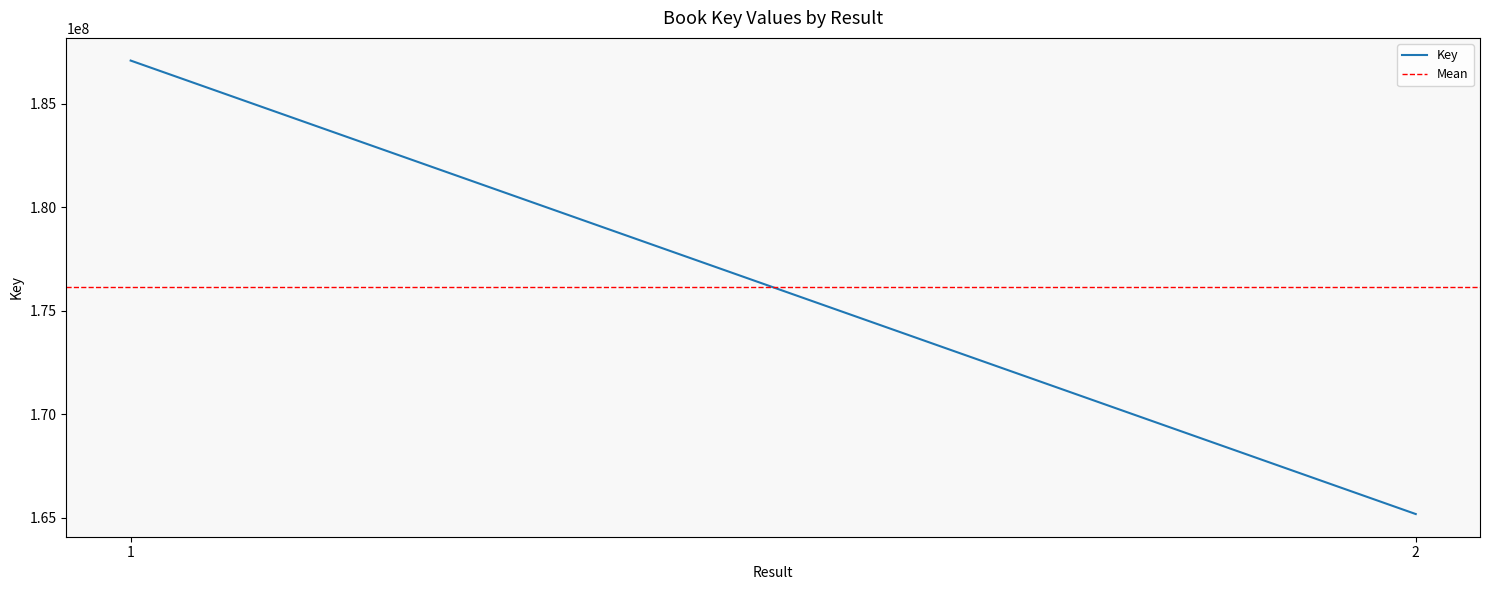

Reading left to right, transcribe all the data shown in this chart.

Key: 187081420	165176912
Mean: 176129166	176129166